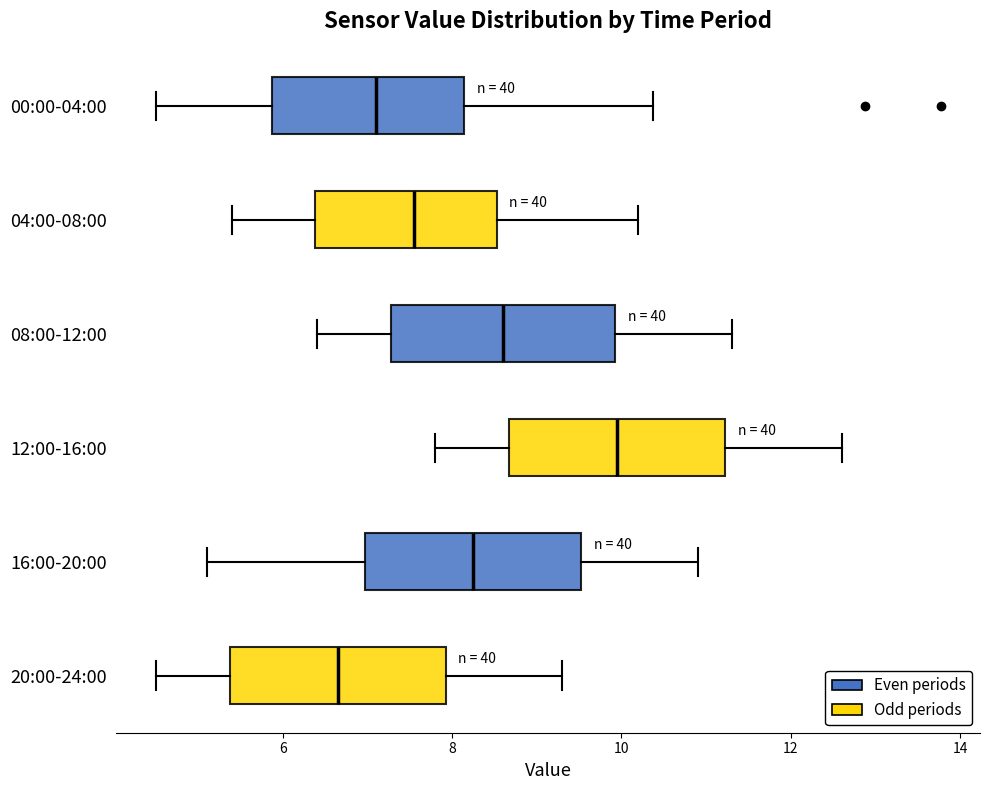

Reading bottom to top, transcribe this box plot: for each box, give where its median line is, the range the box spans, and where its two whiskers end, as read against the x-axis. The values are not printed on the chart, so give them approximately, as read against the axis.

20:00-24:00: median 6.6, box 5.4 to 8.0, whiskers 4.6 to 9.4
16:00-20:00: median 8.2, box 7.0 to 9.6, whiskers 5.2 to 11.0
12:00-16:00: median 10.0, box 8.6 to 11.2, whiskers 7.8 to 12.6
08:00-12:00: median 8.6, box 7.2 to 10.0, whiskers 6.4 to 11.4
04:00-08:00: median 7.6, box 6.4 to 8.6, whiskers 5.4 to 10.2
00:00-04:00: median 7.2, box 5.8 to 8.2, whiskers 4.6 to 10.4